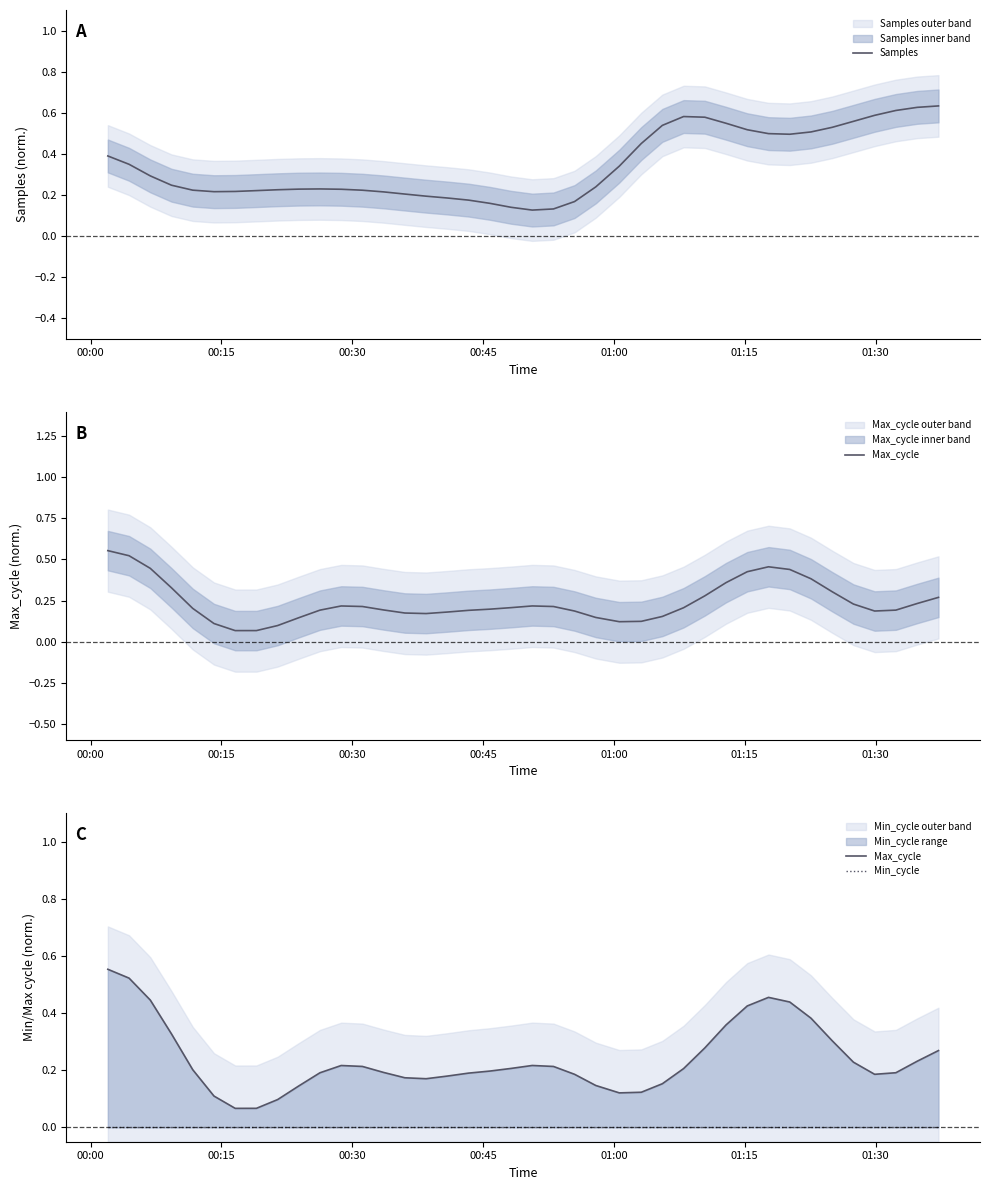

True or false: Min_cycle and Max_cycle intersect in this chart.

False